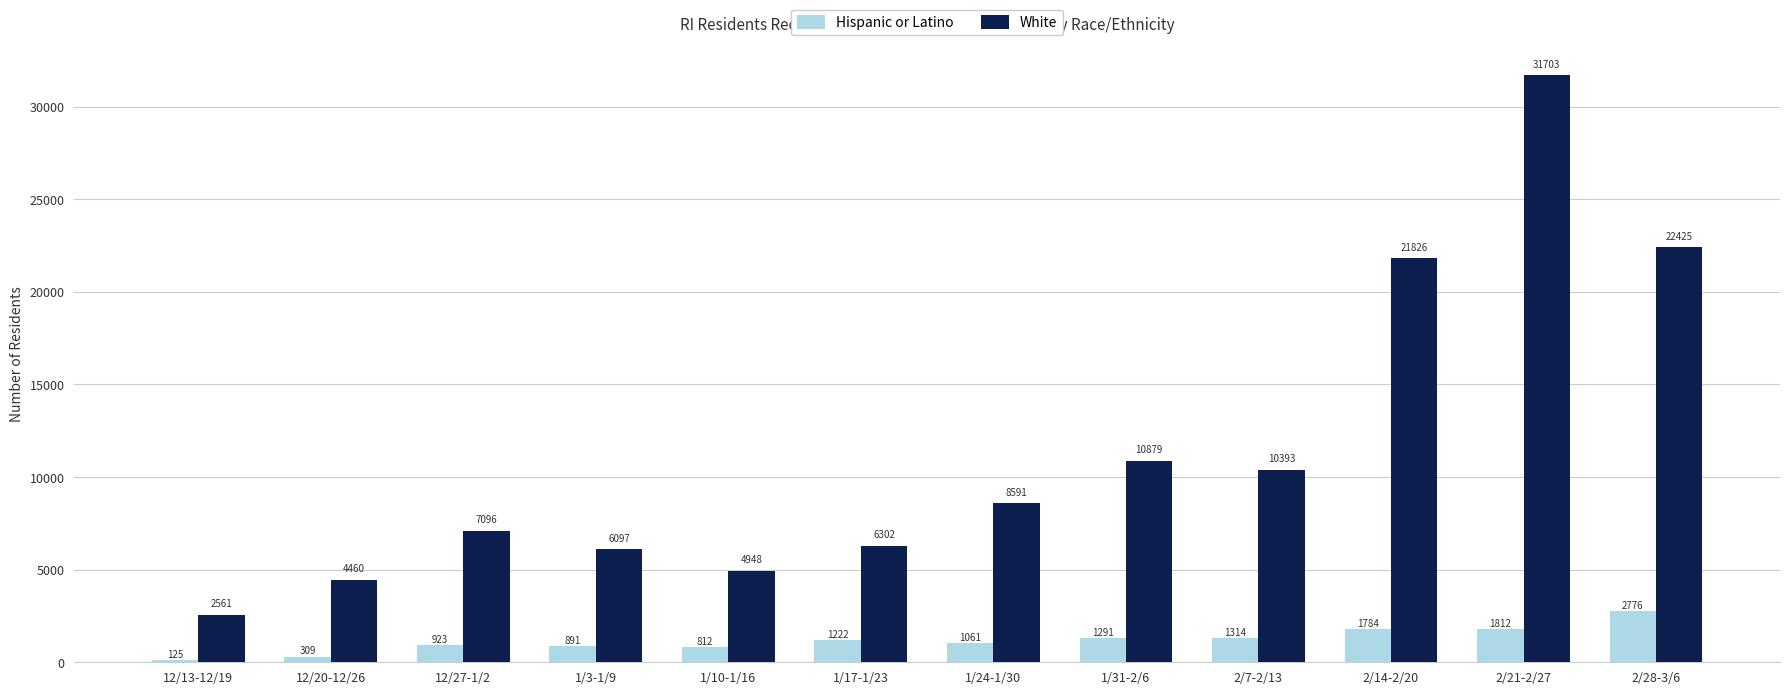

Which series has the largest total across all categories?

White